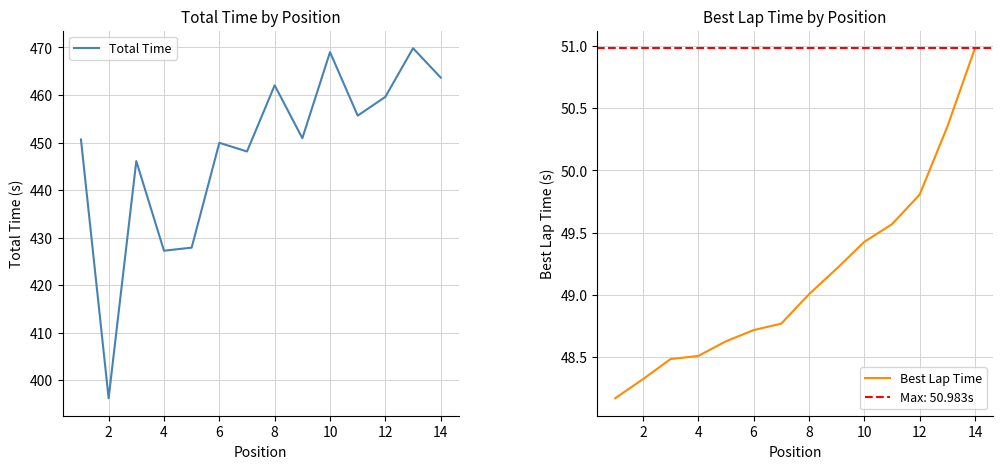

Reading left to right, transcribe all the data shown in this chart.

Total Time: 450.7	396.2	446.1	427.2	427.9	449.9	448.1	462.0	450.9	469.0	455.7	459.6	469.8	463.7
Best Lap Time: 48.2	48.3	48.5	48.5	48.6	48.7	48.8	49.0	49.2	49.4	49.6	49.8	50.4	51.0